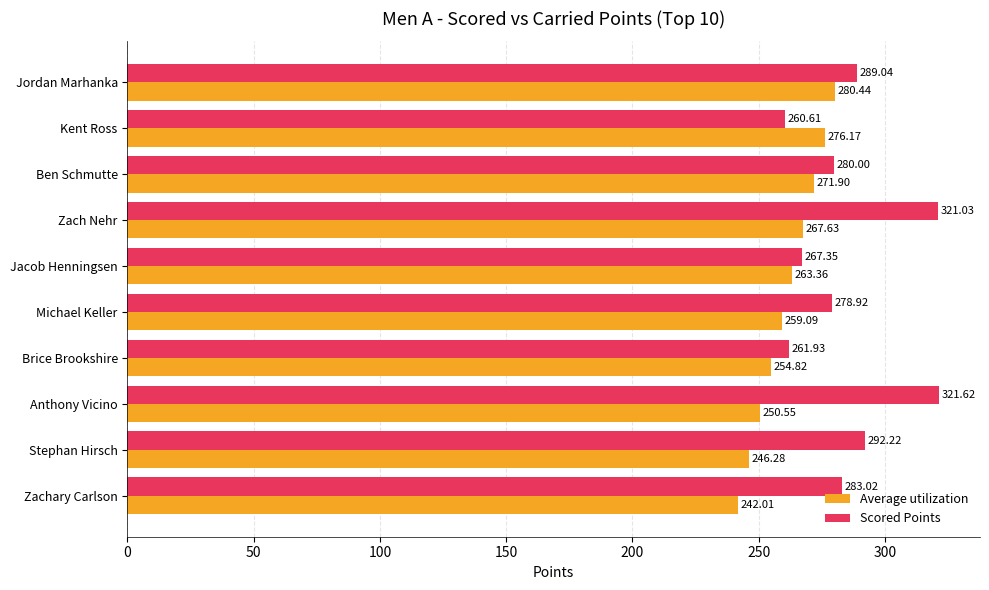

Between Stephan Hirsch and Ben Schmutte, which series saw the biggest shift?

Average utilization